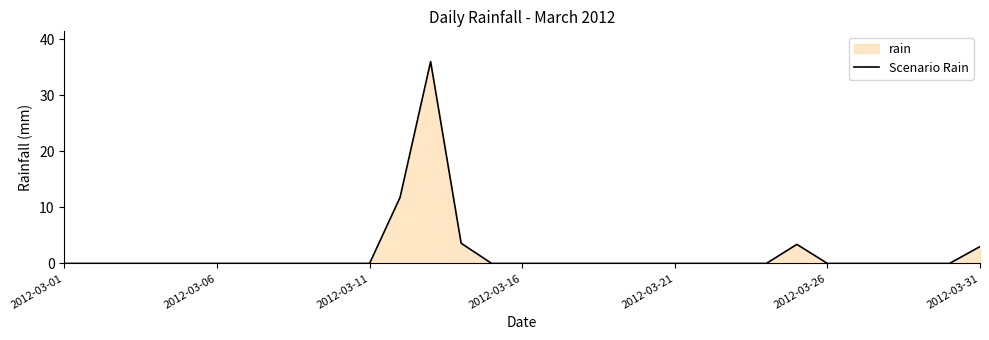

What is the difference between the maximum and minimum values?

36.0